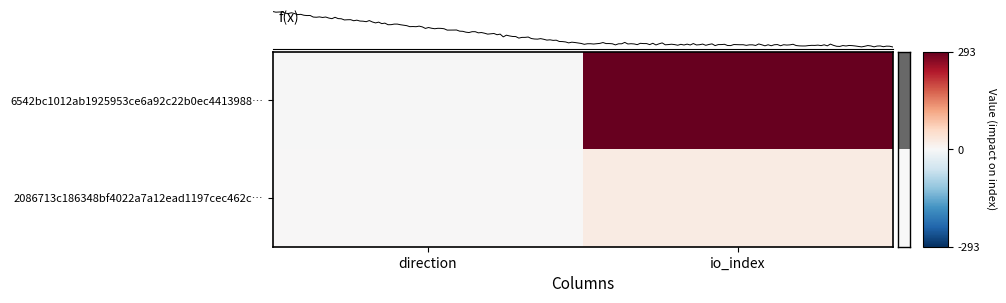

Rank the series at direction from highest to lowest value.

2086713c186348bf4022a7a12ead1197cec462c…, 6542bc1012ab1925953ce6a92c22b0ec4413988…